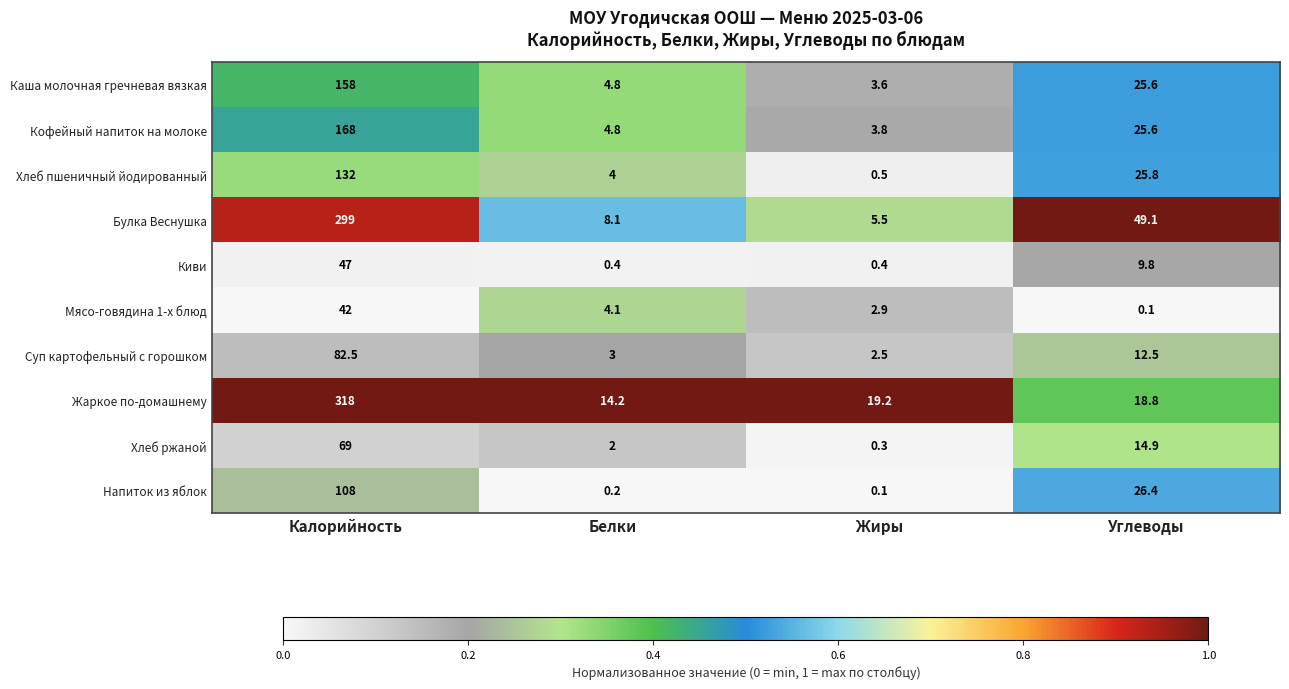

What is the difference between the Суп картофельный с горошком values at Калорийность and Белки?

79.5